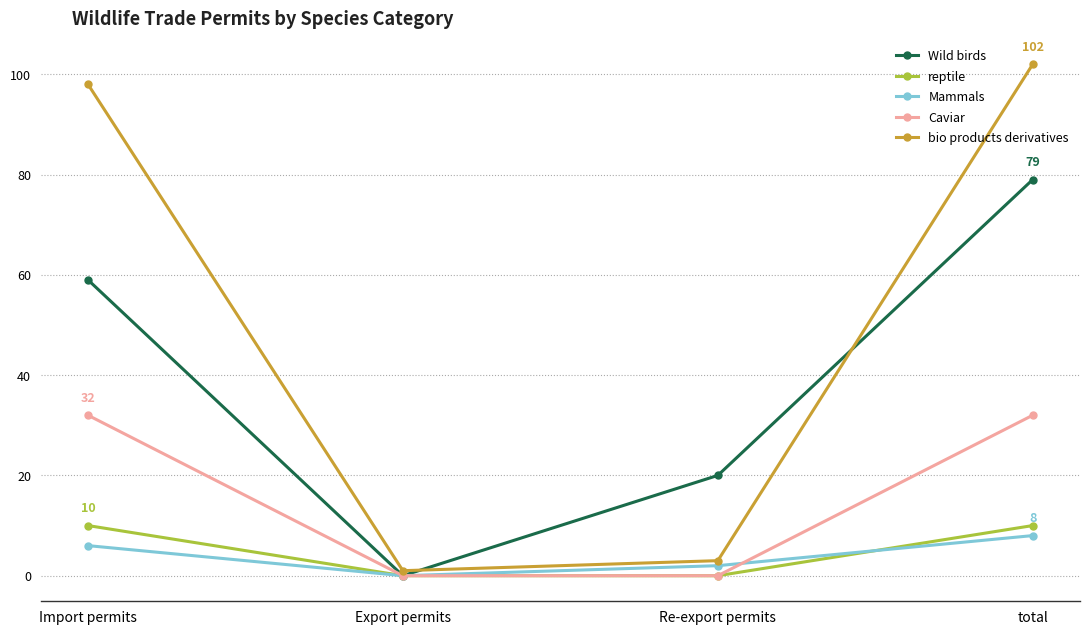

Rank the categories by Wild birds value from highest to lowest.

total, Import permits, Re-export permits, Export permits